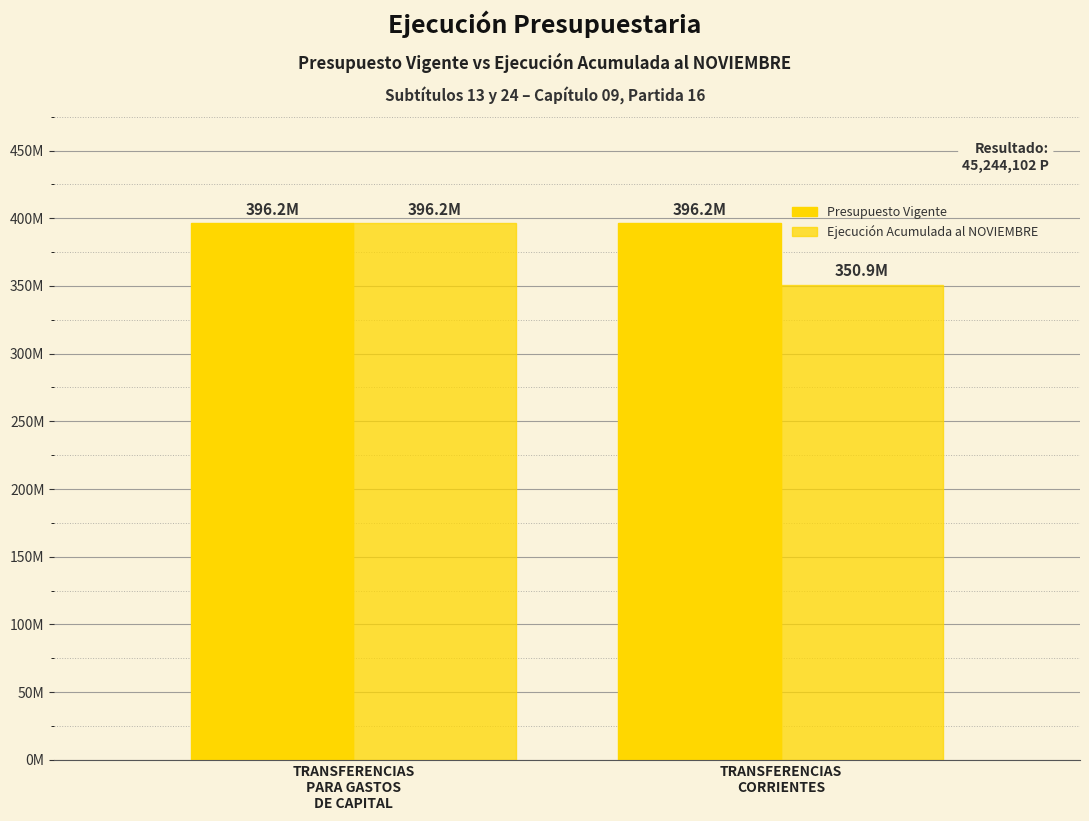

Is the value of Presupuesto Vigente at TRANSFERENCIAS
CORRIENTES greater than the value of Ejecución Acumulada al NOVIEMBRE at TRANSFERENCIAS
PARA GASTOS
DE CAPITAL?

Yes